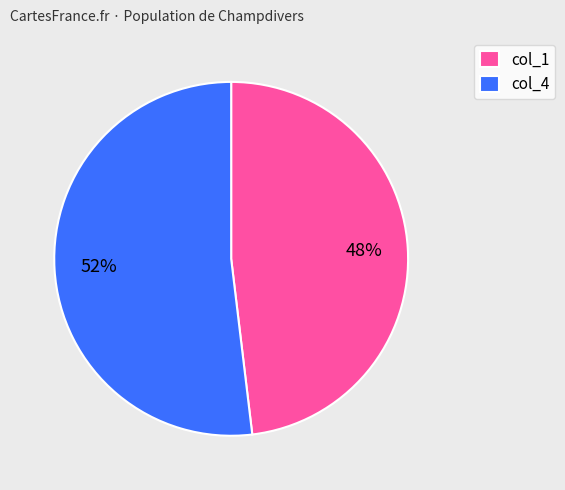

To the nearest percent, what is the average slice percentage?

50%